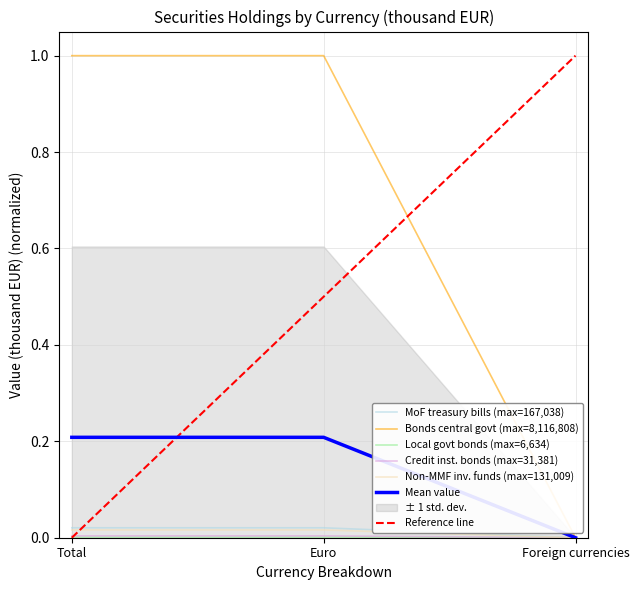

What is the difference between the Bonds central govt values at Total and Foreign currencies?

1.0